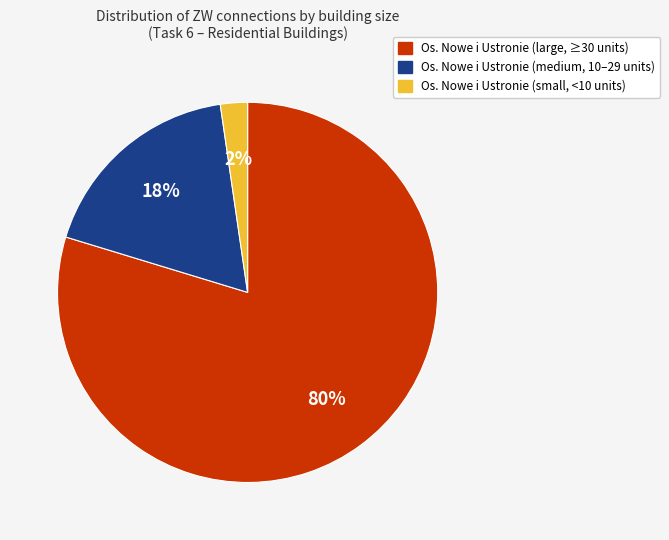

To the nearest percent, what is the average slice percentage?

33%